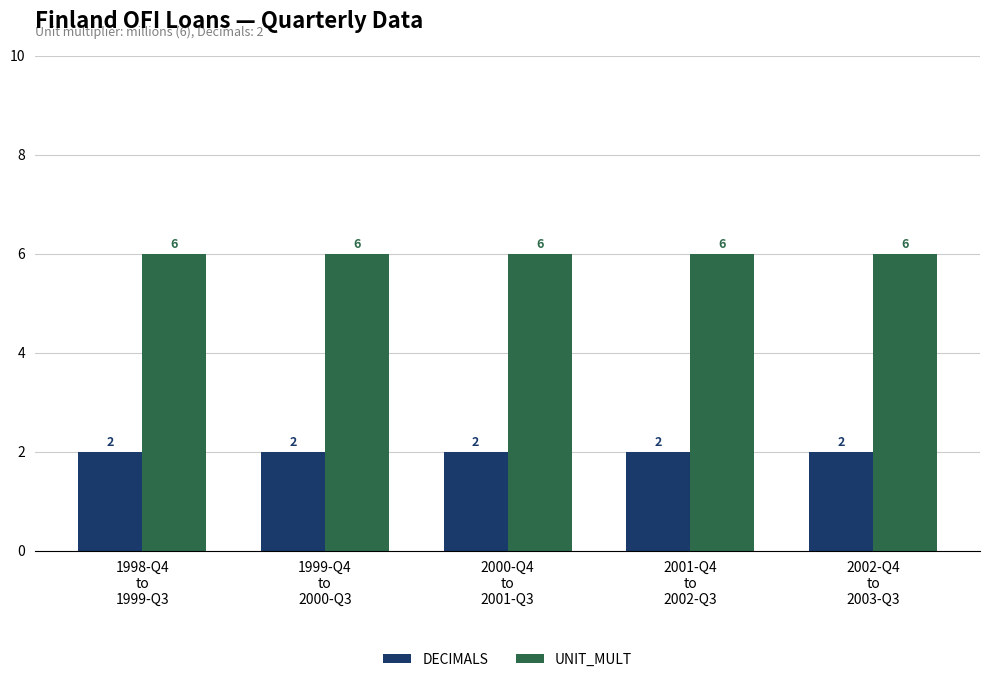

Reading left to right, list all the values displayed in this chart.

DECIMALS: 2	2	2	2	2
UNIT_MULT: 6	6	6	6	6